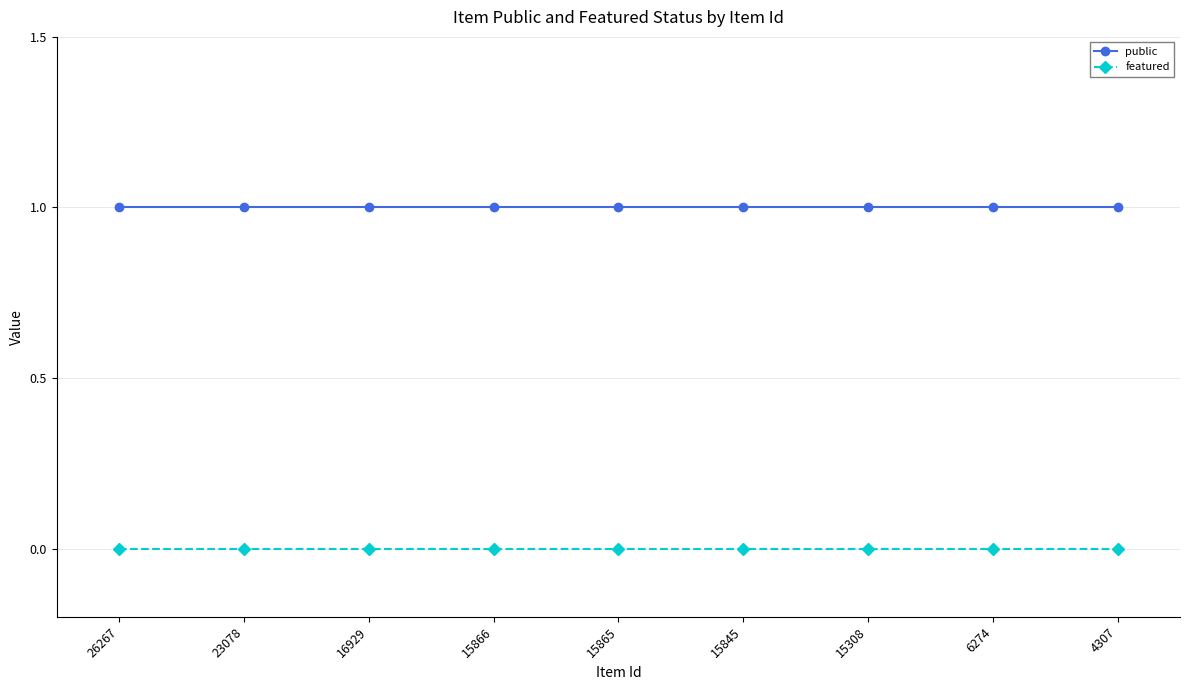

True or false: public and featured intersect in this chart.

False